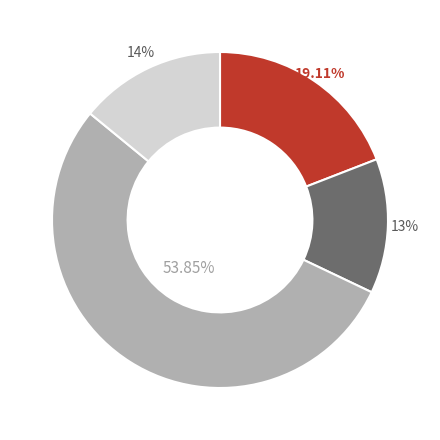

Is there any slice that represents more than half of the pie?

Yes